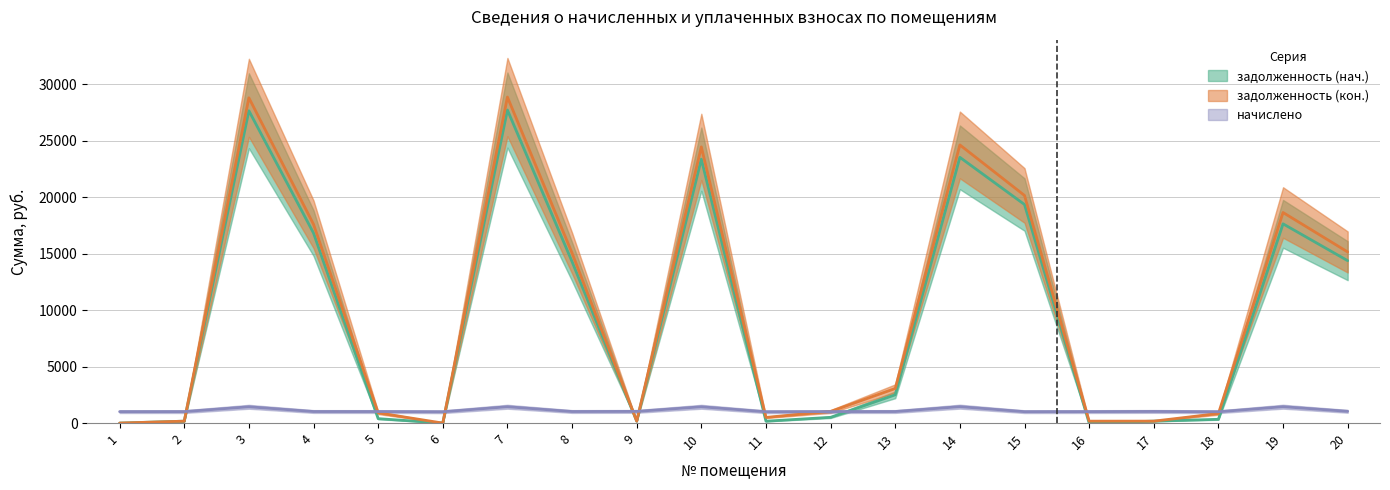

Which category has the lowest value in the начислено series?

6